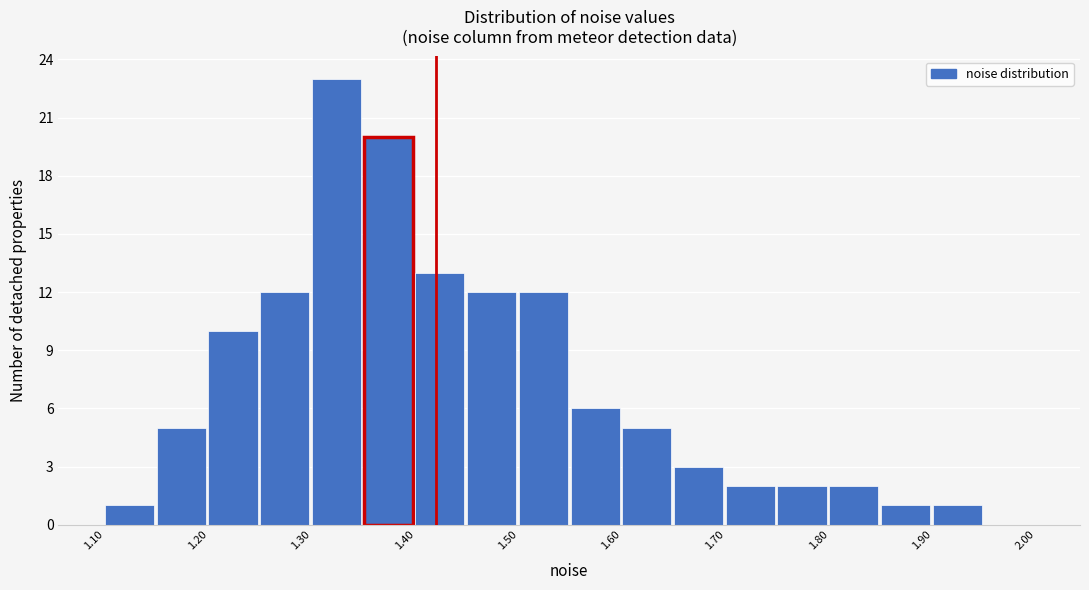

Reading left to right, list every bar in this chart as the range it spans on the x-axis followed by its height. The values are not printed on the chart, so give them approximately, as read against the axis.

1.10 to 1.15: 1
1.15 to 1.20: 5
1.20 to 1.25: 10
1.25 to 1.30: 12
1.30 to 1.35: 23
1.35 to 1.40: 20
1.40 to 1.45: 13
1.45 to 1.50: 12
1.50 to 1.55: 12
1.55 to 1.60: 6
1.60 to 1.65: 5
1.65 to 1.70: 3
1.70 to 1.75: 2
1.75 to 1.80: 2
1.80 to 1.85: 2
1.85 to 1.90: 1
1.90 to 1.95: 1
1.95 to 2.00: 0